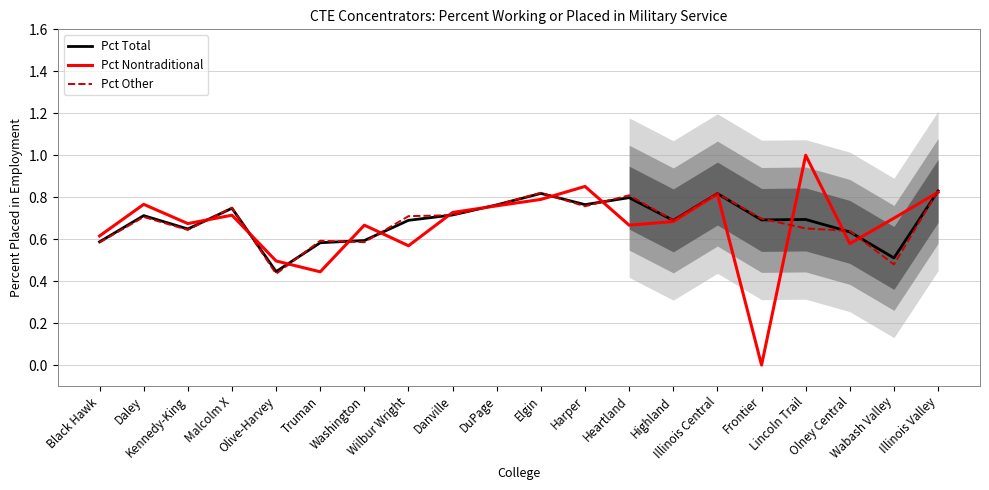

How many Pct Nontraditional values are between 0 and 1?

20